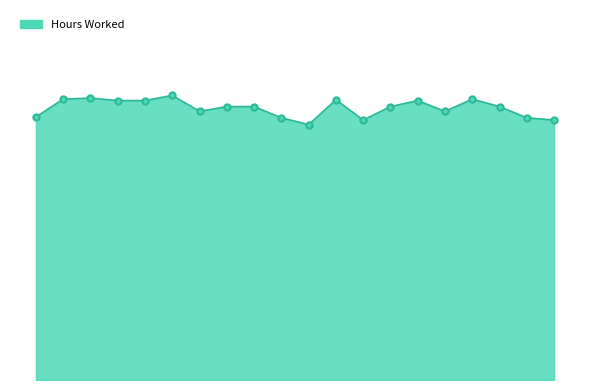

Is this an area chart (filled region under the line)?

Yes